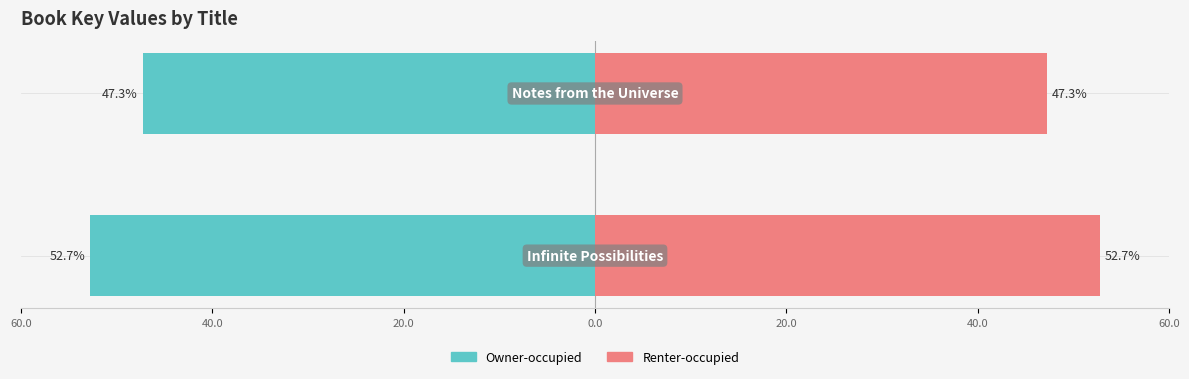

Is the value of Renter-occupied at 60.0 greater than the value of Owner-occupied at 40.0?

Yes